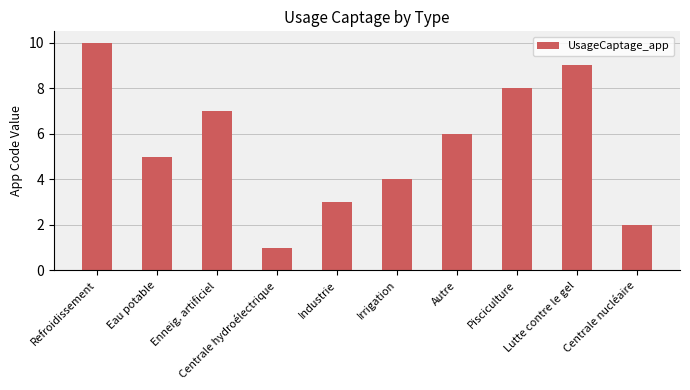

What is the average value?

6